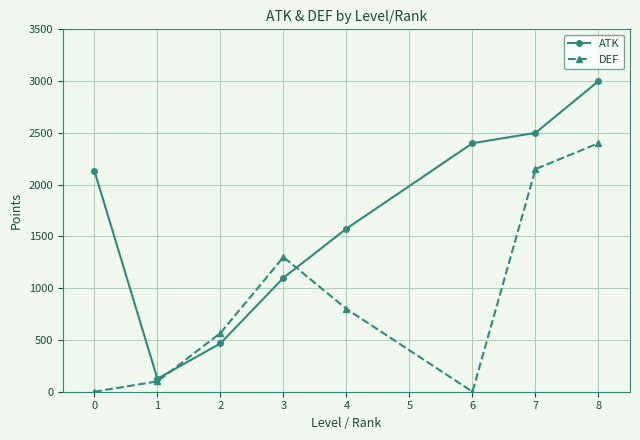

True or false: DEF has more than 2 interior local peaks.

False